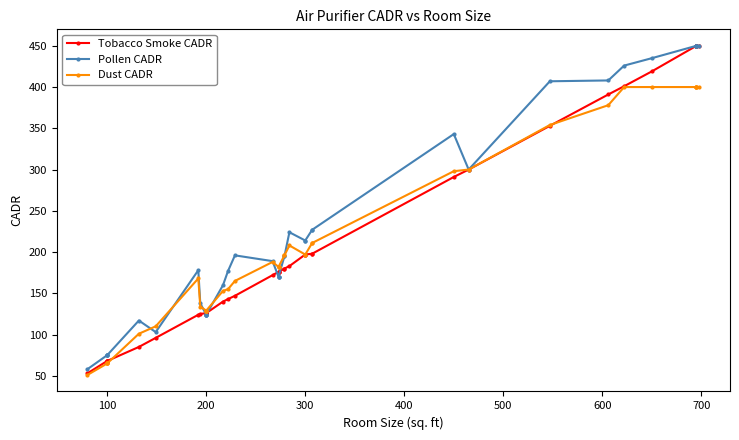

Is the value of Tobacco Smoke CADR at 35 greater than the value of Pollen CADR at 32?

Yes